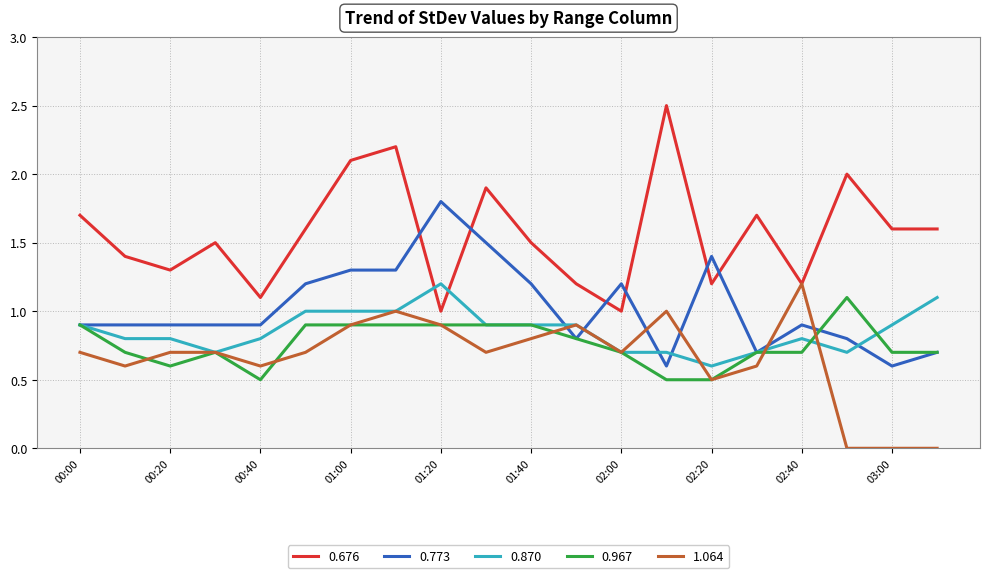

Which series has the largest total across all categories?

0.676